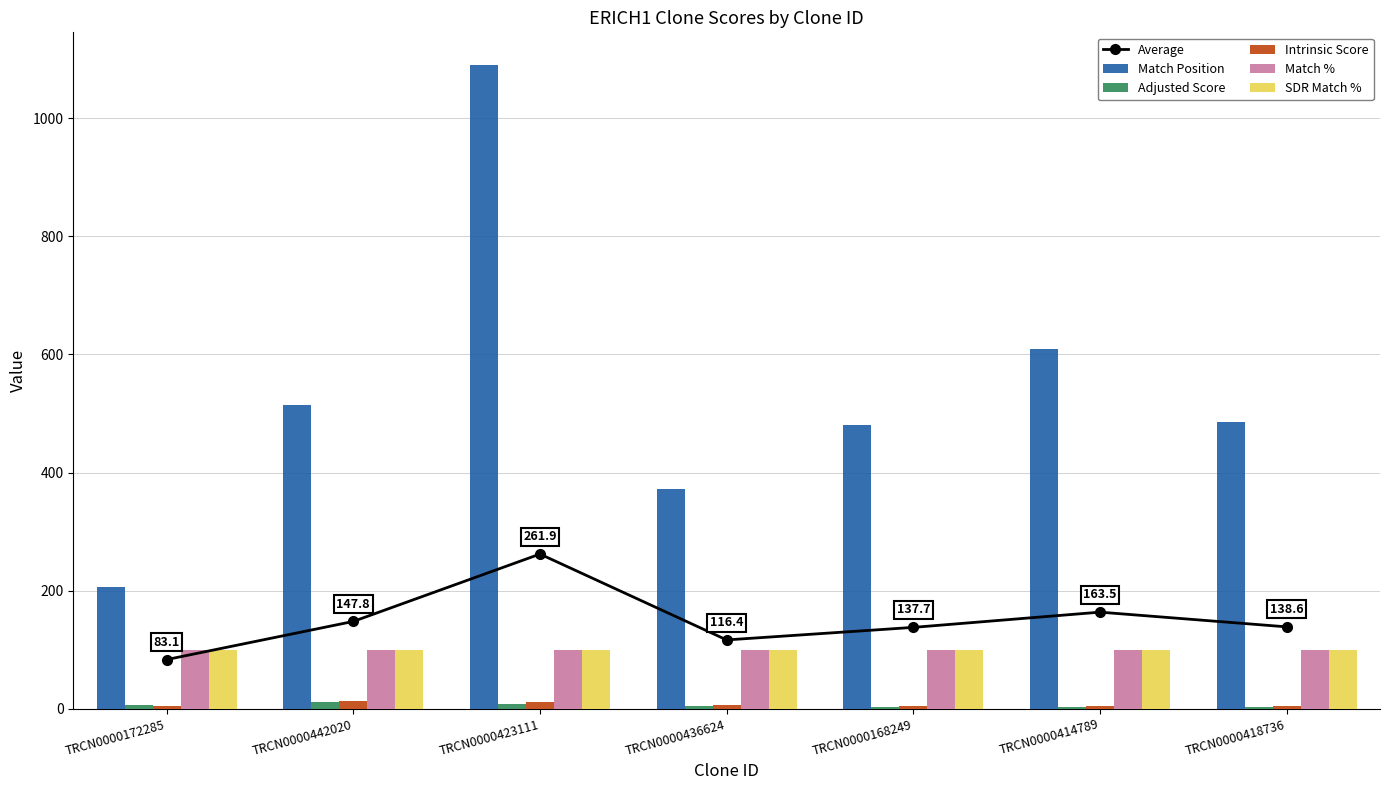

Which series has the largest total across all categories?

Match Position